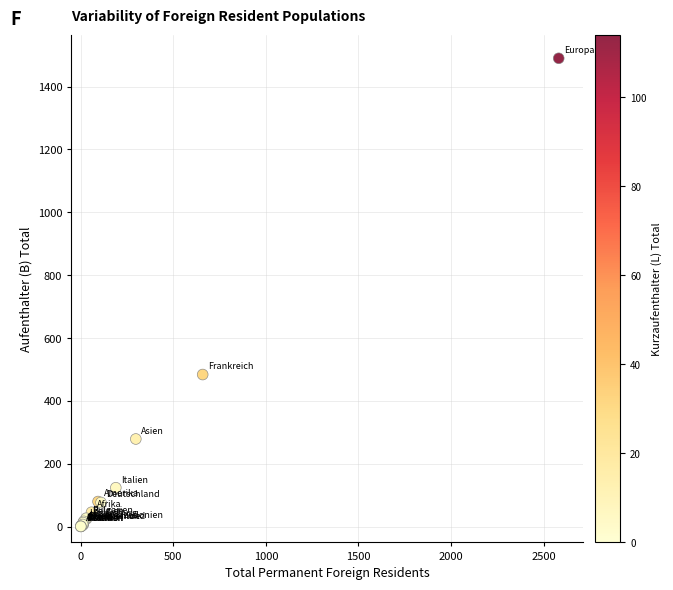

What Y value in the scatter plot is closest to 745?

484